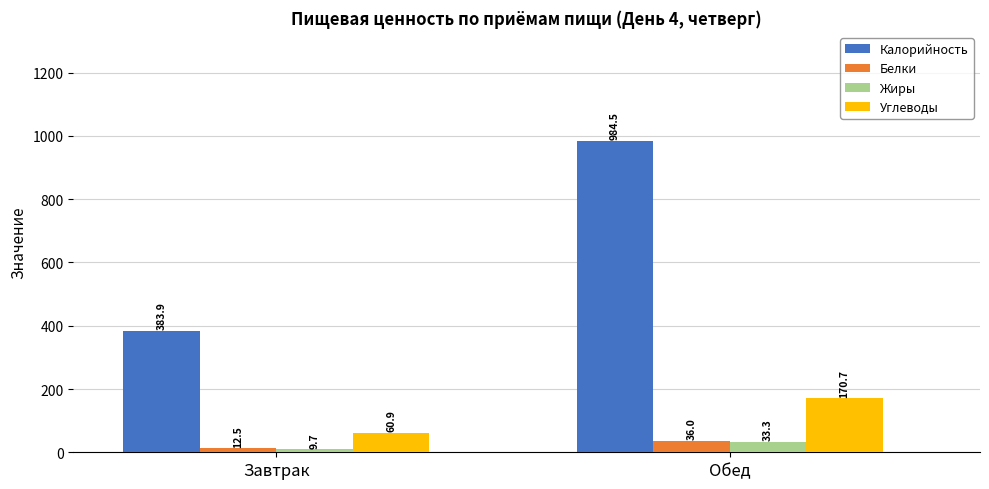

How many bars are there in each group?

4